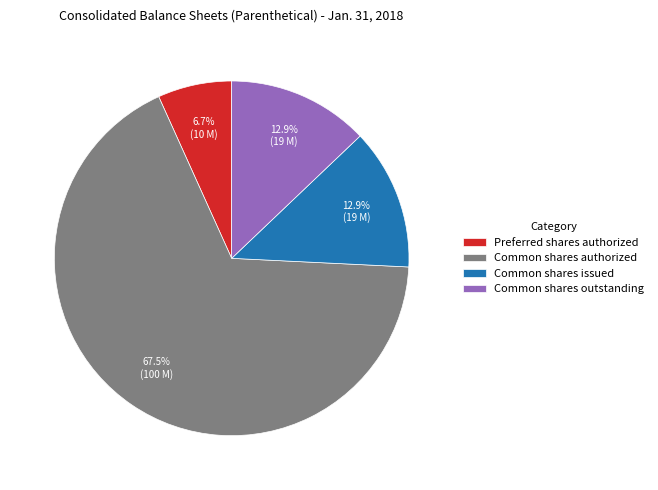

Which slice is the smallest?

Preferred shares authorized